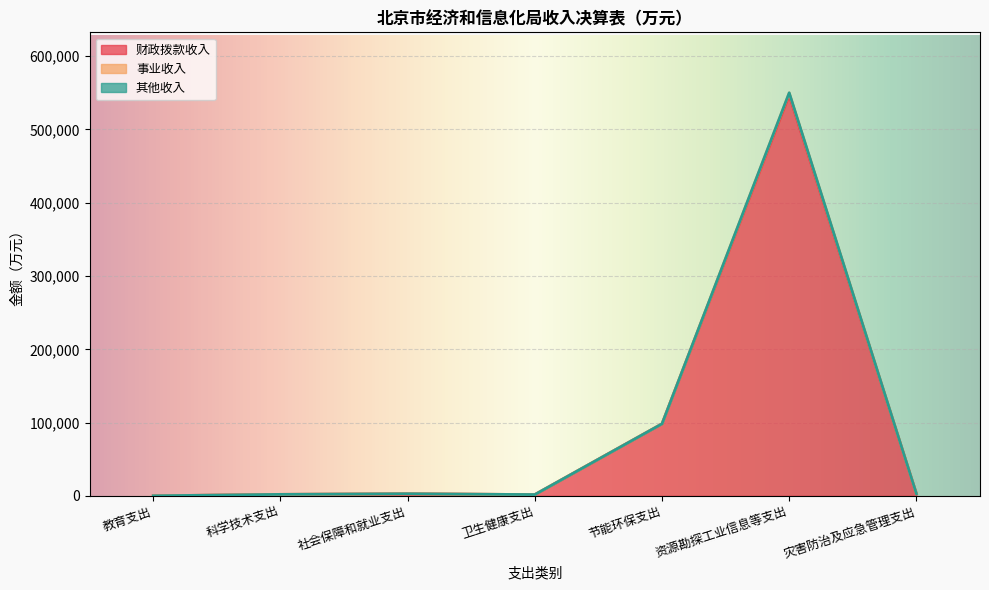

How many interior local peaks does the 财政拨款收入 series have?

2